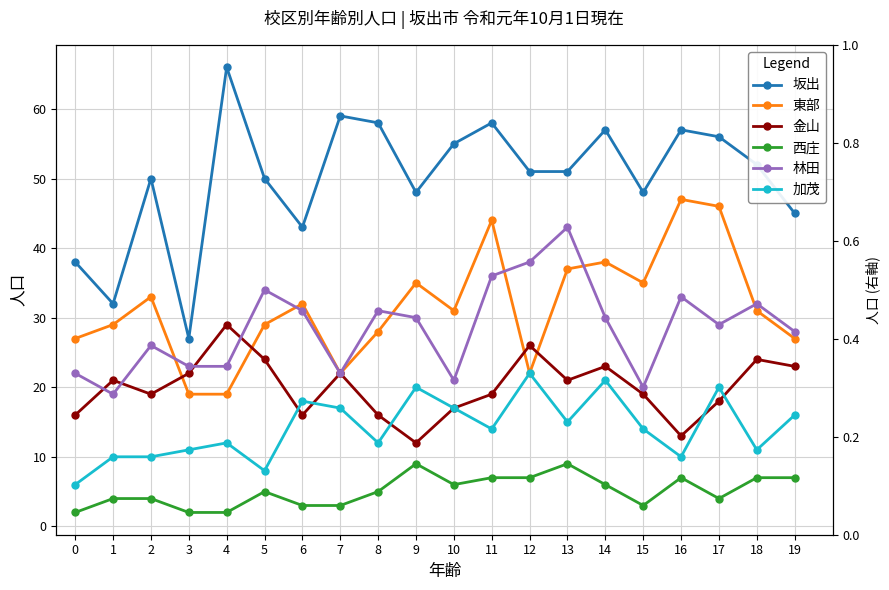

What is the total value across all series at 17?

173